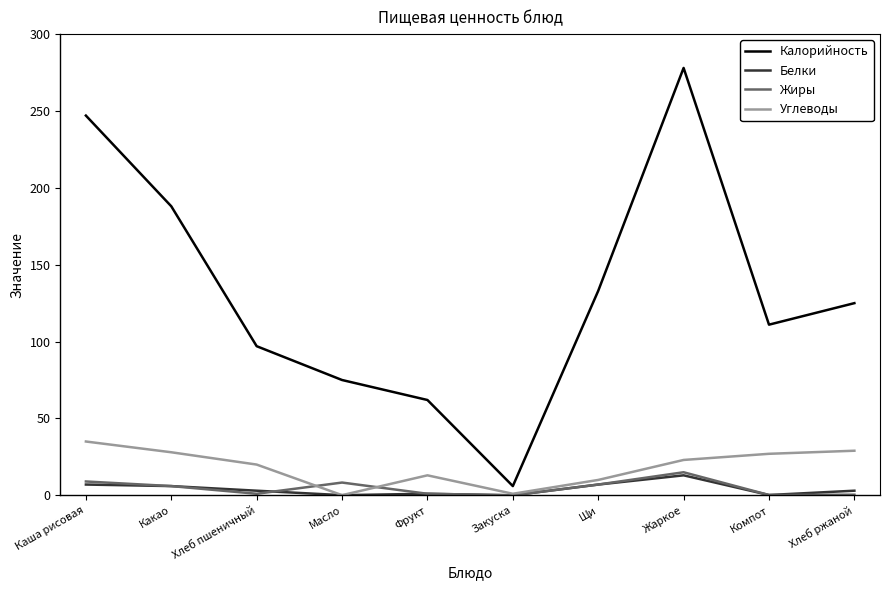

What position from the left is Щи?

7